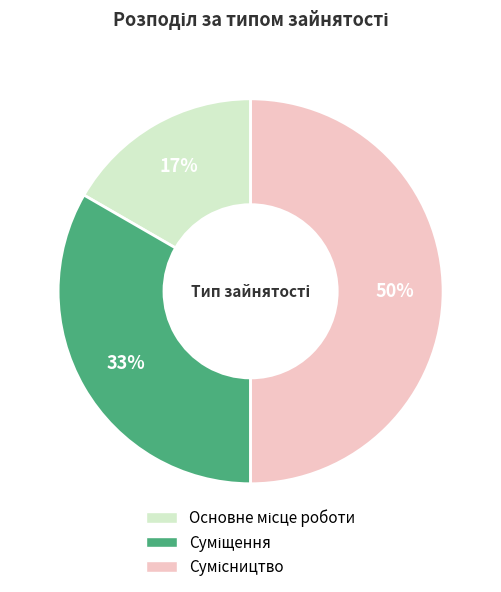

To the nearest percent, what is the average slice percentage?

33%